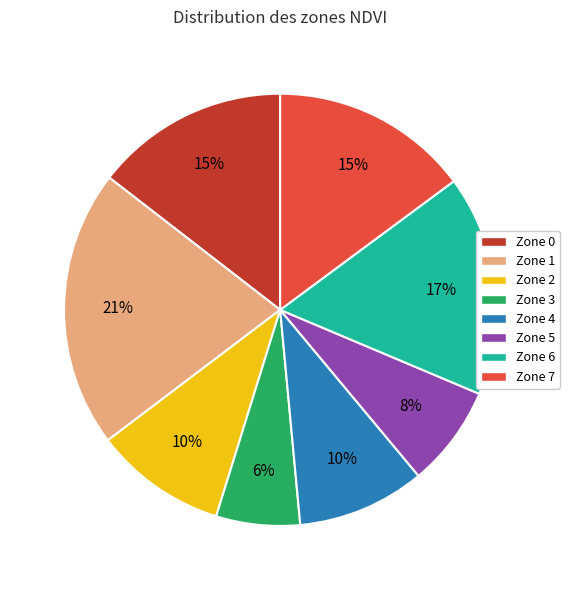

Is the sum of Zone 0 and Zone 2 greater than half?

No